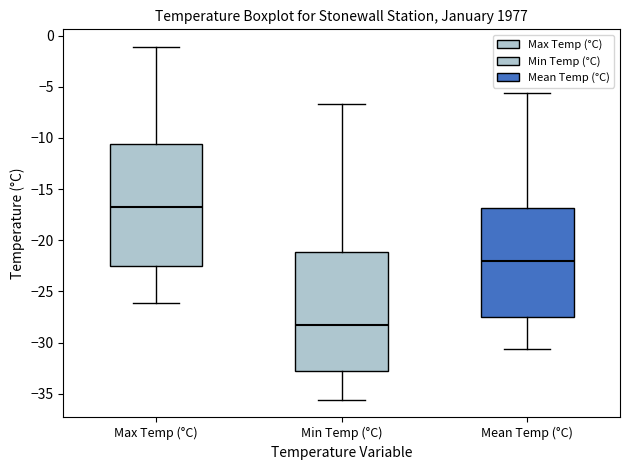

Where does the upper whisker of the box for Min Temp (°C) end on the y-axis? The values are not printed on the chart, so give them approximately, as read against the axis.

-6.5